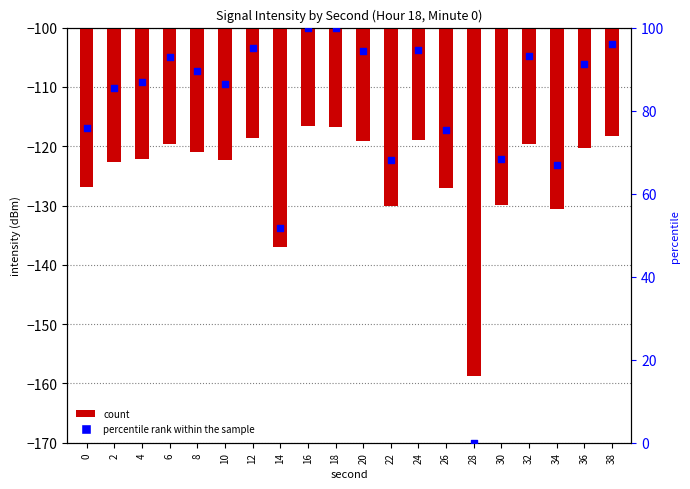

At which category is the sum across all series the highest?

16